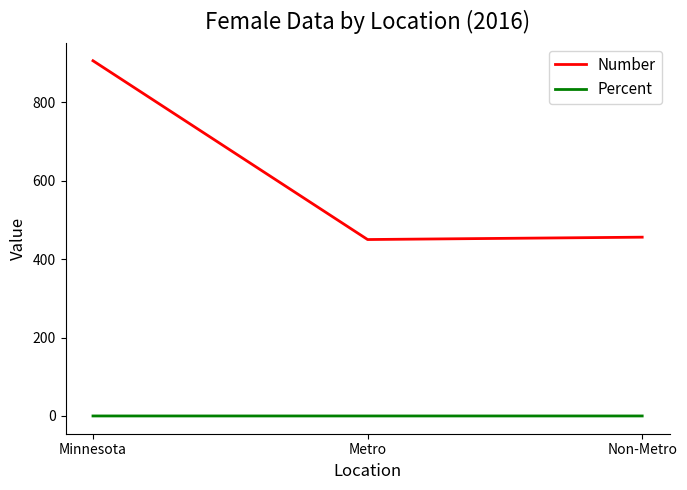

At which label is Number closest to 678?

Non-Metro